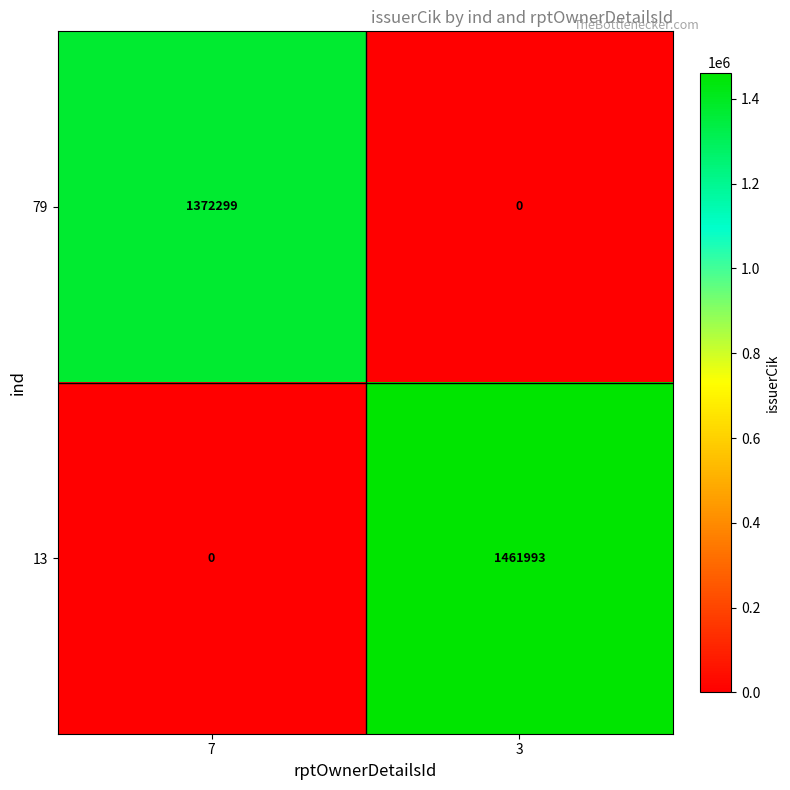

What is the average value of the 79 series?

686150